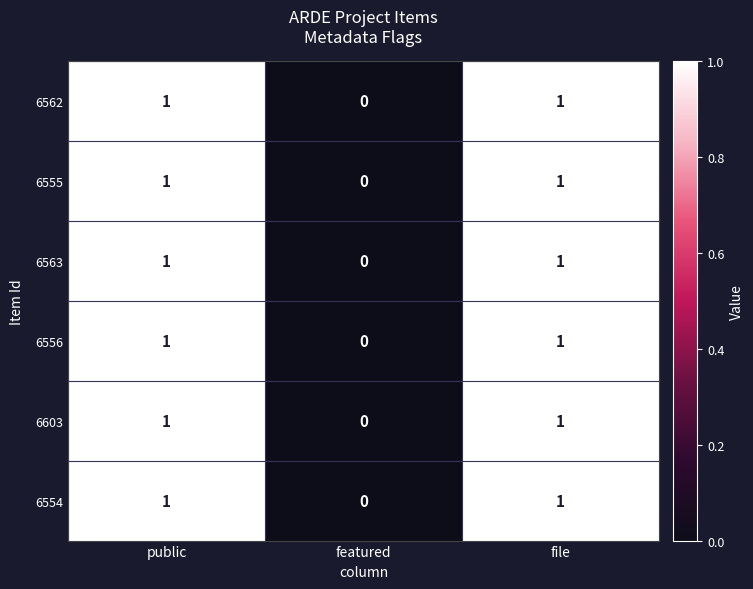

How many categories are shown in the chart?

3